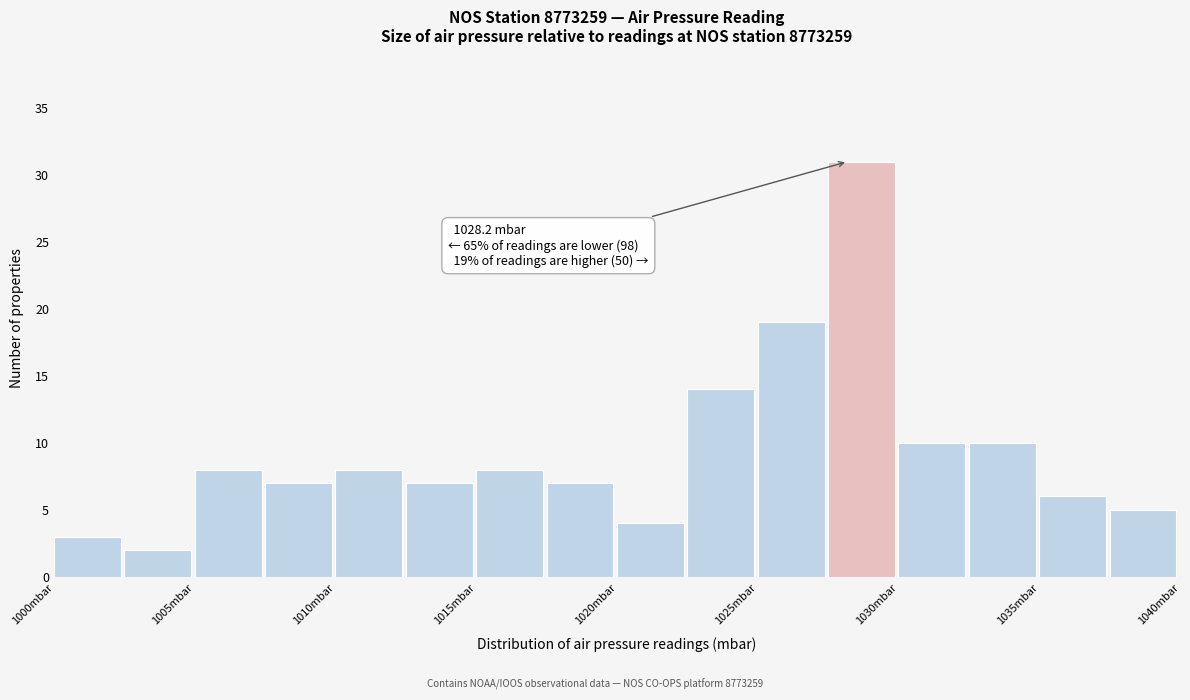

Over which range of the x-axis is the bar tallest?

1027.5 to 1030.0